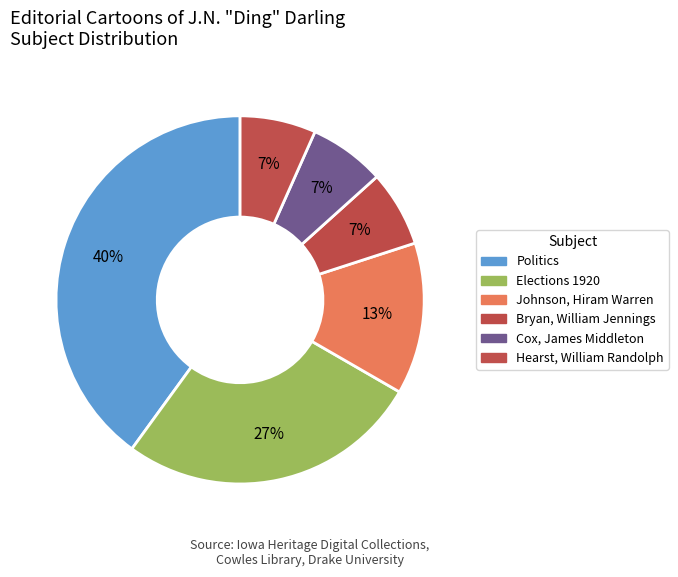

What percentage is NOT represented by Politics?

60.0%